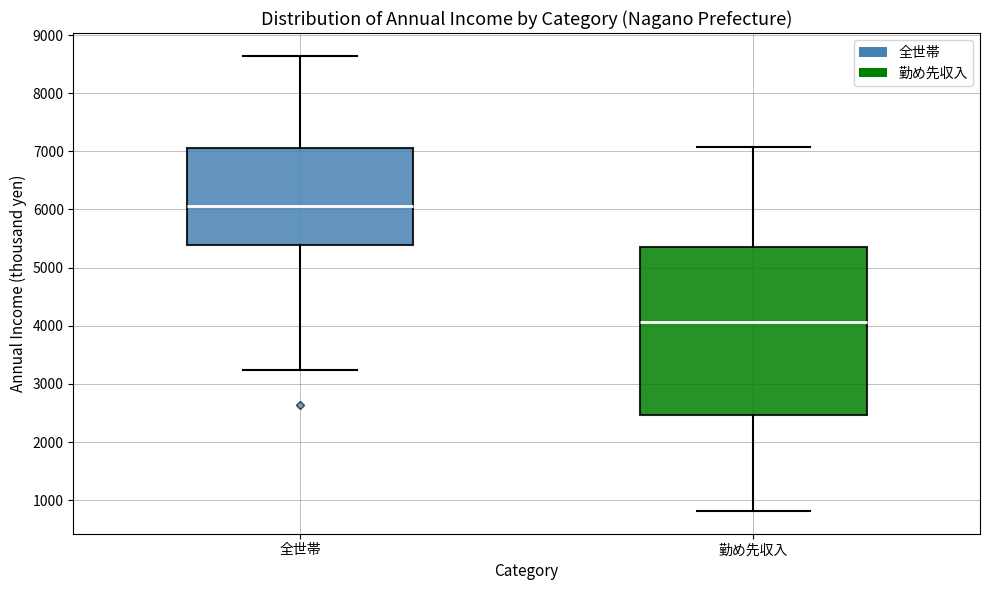

Comparing the boxes themselves (not the whiskers), which one is the tallest?

勤め先収入